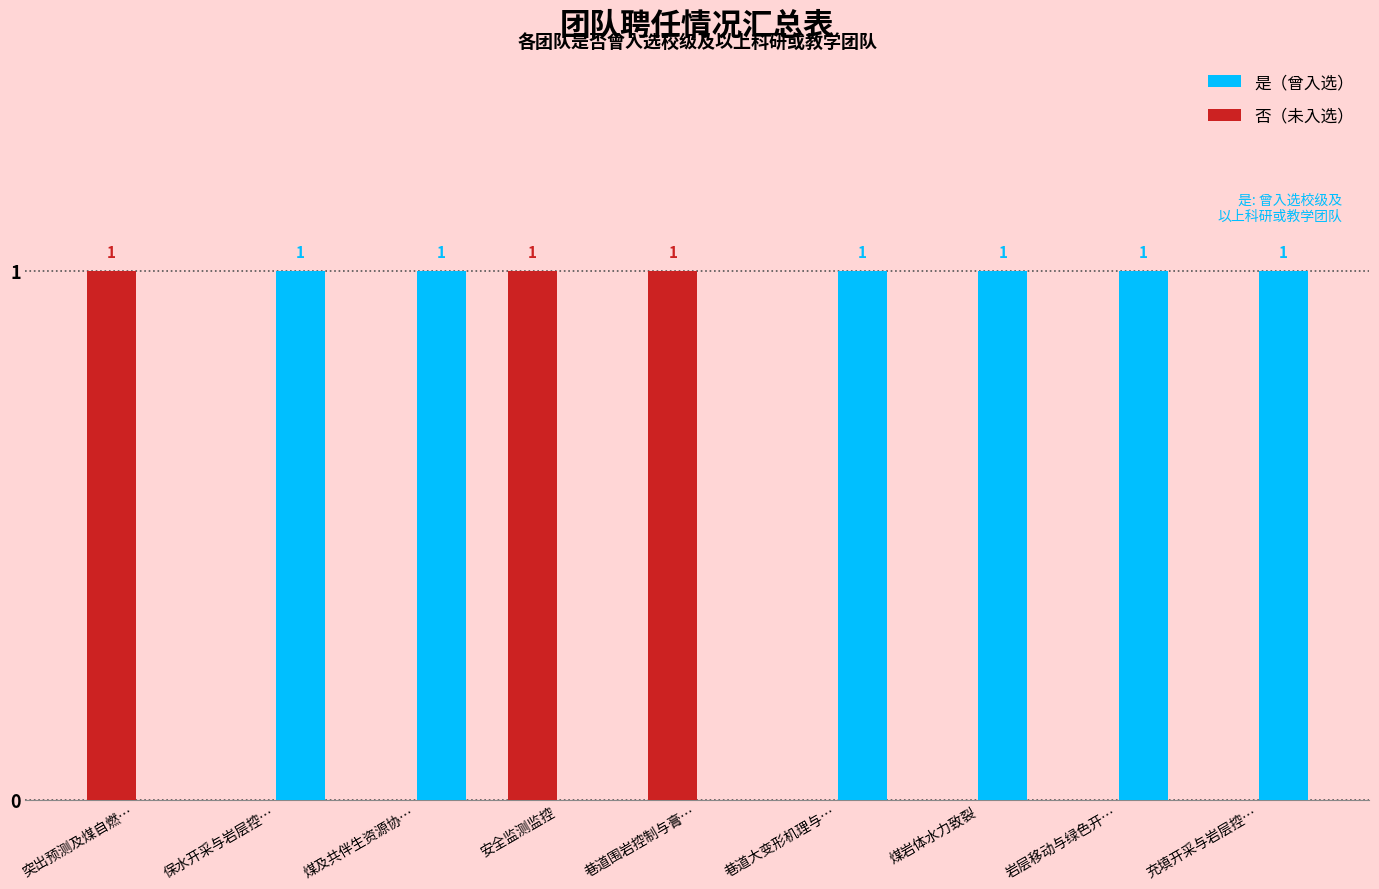

True or false: 否（未入选） has a value of 0 at 煤及共伴生资源协….

True